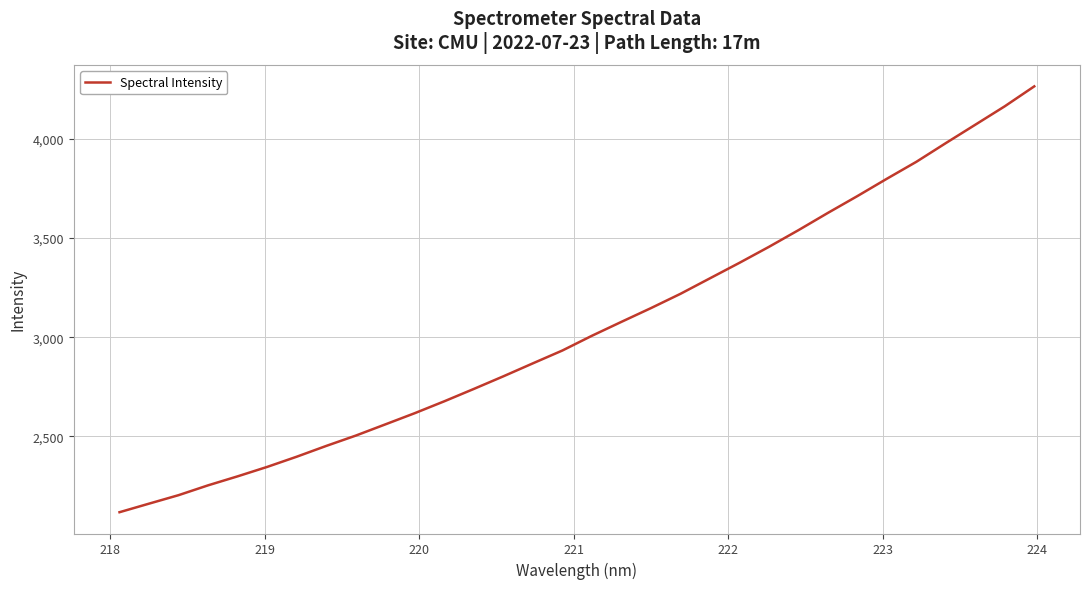

True or false: there are more than 0 points higher than both neighbors.

False